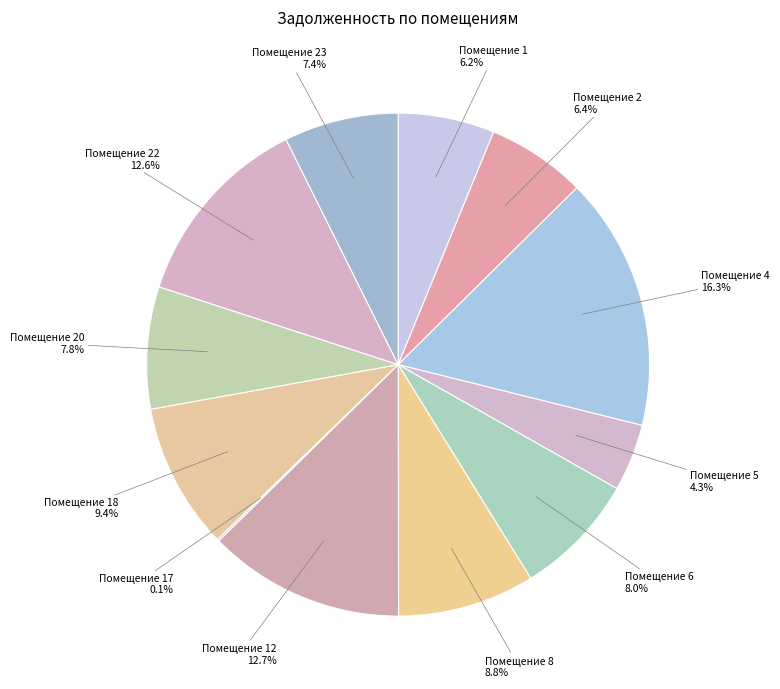

Which slice is the largest?

Помещение 4